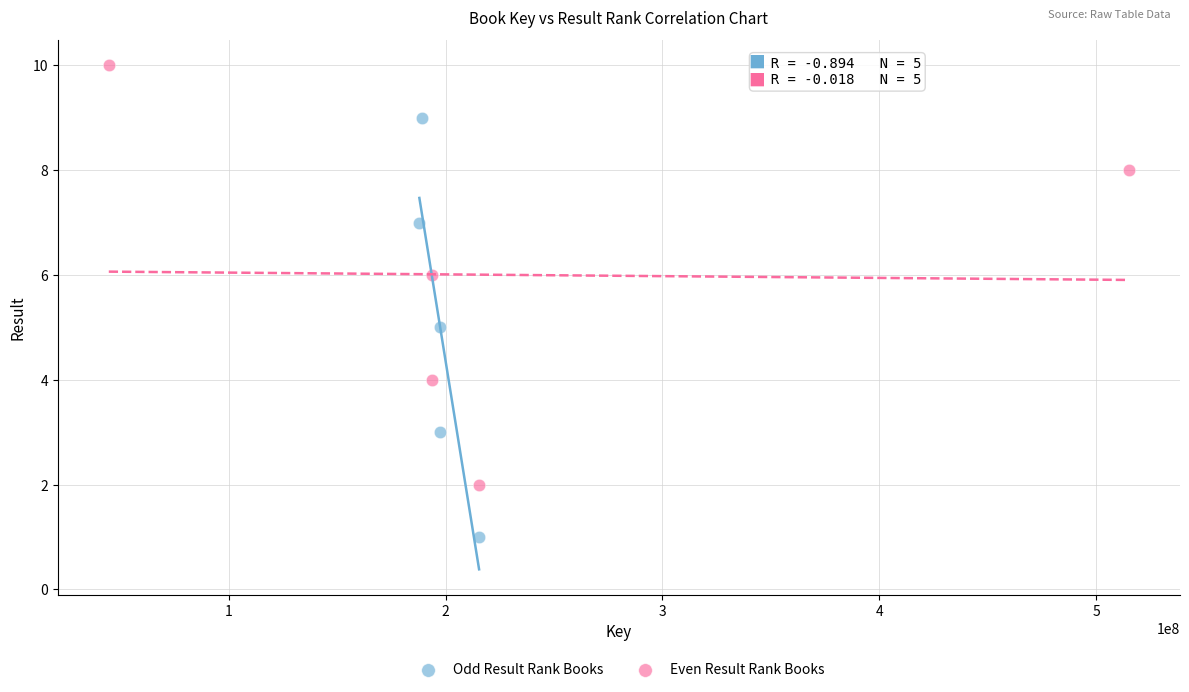

Which series contains the highest Y value?

Even Result Rank Books